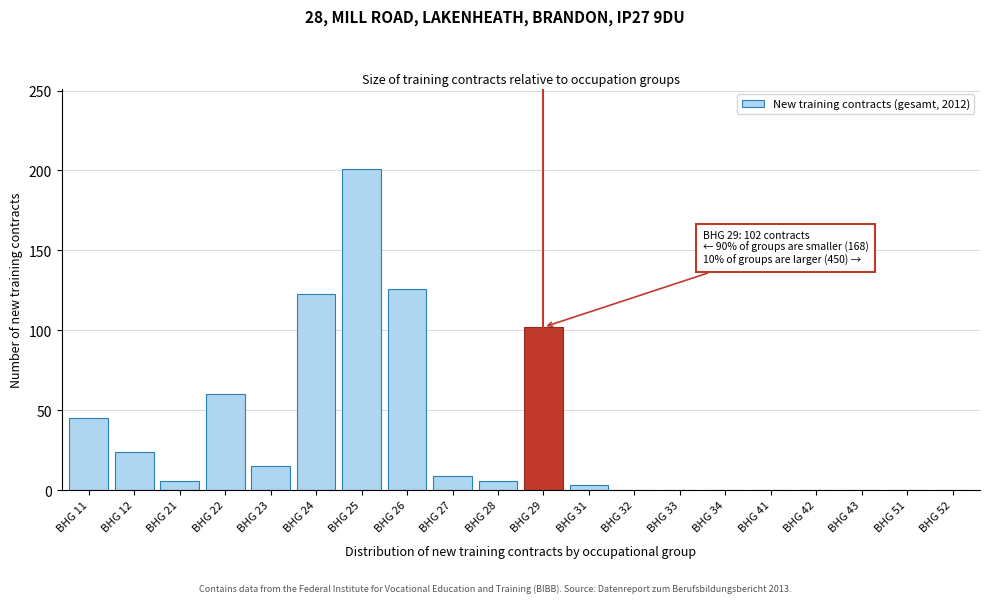

Reading left to right, extract all data points from this chart.

BHG 11=45	BHG 12=24	BHG 21=6	BHG 22=60	BHG 23=15	BHG 24=123	BHG 25=201	BHG 26=126	BHG 27=9	BHG 28=6	BHG 29=102	BHG 31=3	BHG 32=0	BHG 33=0	BHG 34=0	BHG 41=0	BHG 42=0	BHG 43=0	BHG 51=0	BHG 52=0